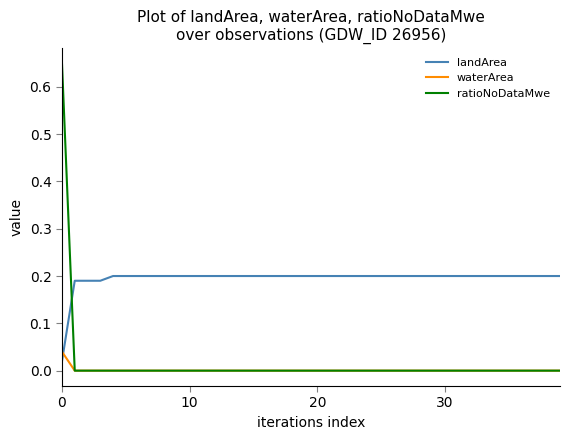

Which series has the largest total across all categories?

landArea